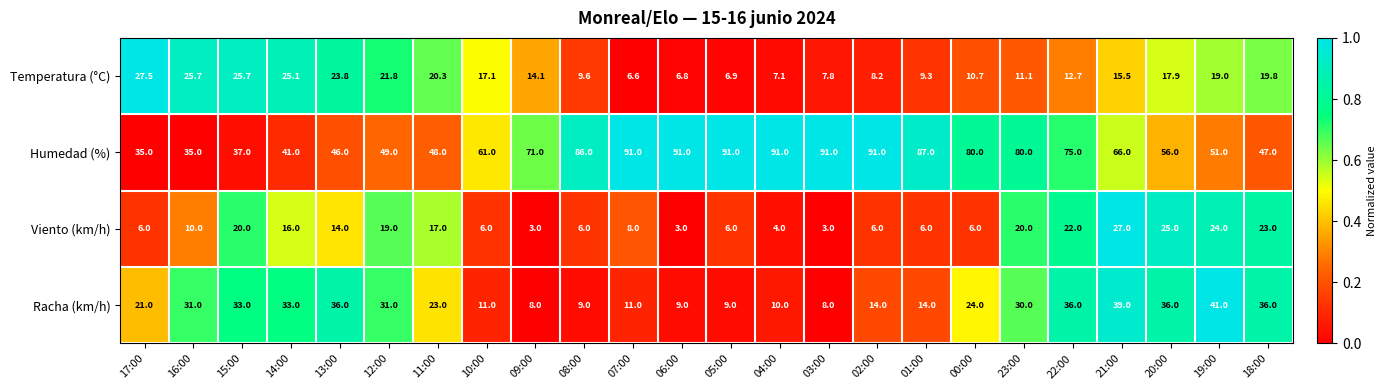

What is the difference between the maximum and minimum values in the Humedad (%) series?

56.0